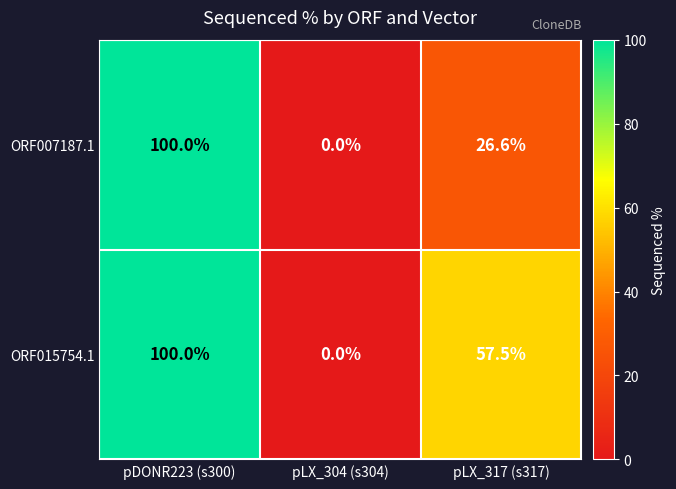

How many categories are shown in the chart?

3